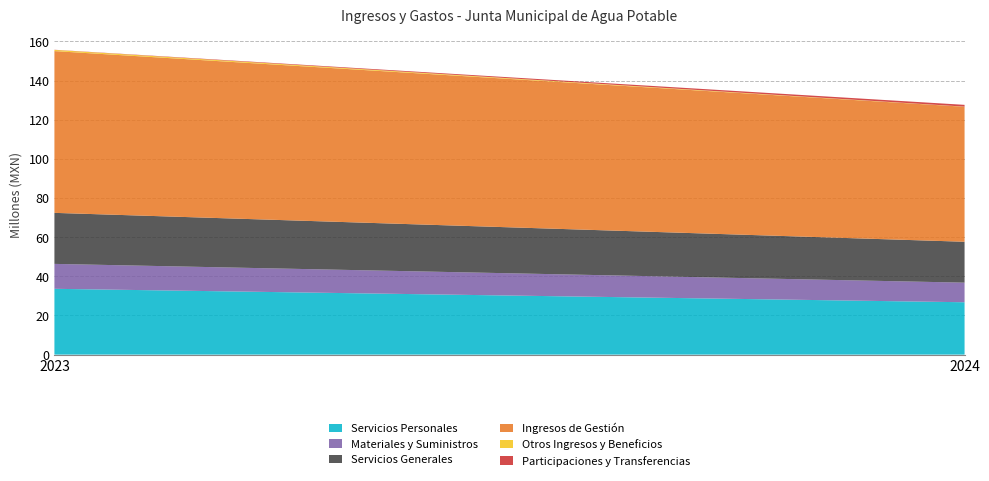

Reading right to left, extract all data points from this chart.

Servicios Personales: 2023=33630349.9	2024=26759691.1
Materiales y Suministros: 2023=12734472.3	2024=10017130.3
Servicios Generales: 2023=26072934.6	2024=20892888.1
Ingresos de Gestión: 2023=82662040.5	2024=68977828.6
Otros Ingresos y Beneficios: 2023=605207.8	2024=74889.1
Participaciones y Transferencias: 2023=75374.0	2024=905293.2